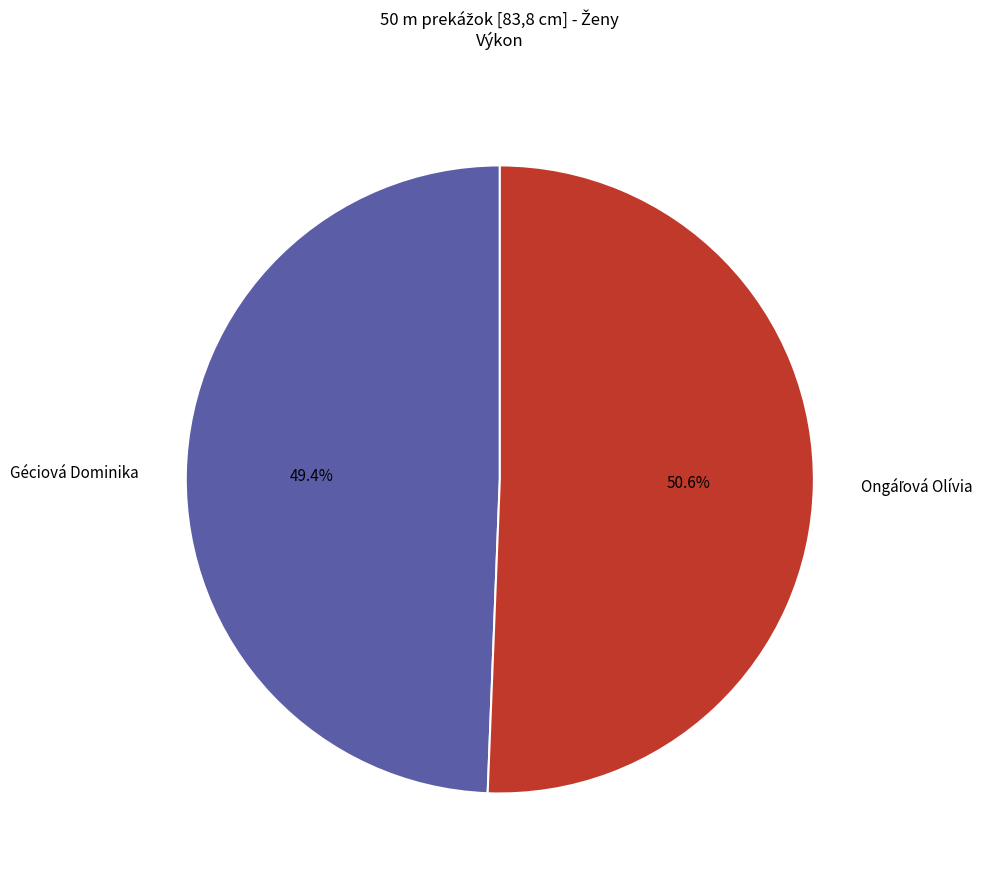

What percentage is NOT represented by Géciová Dominika?

50.6%